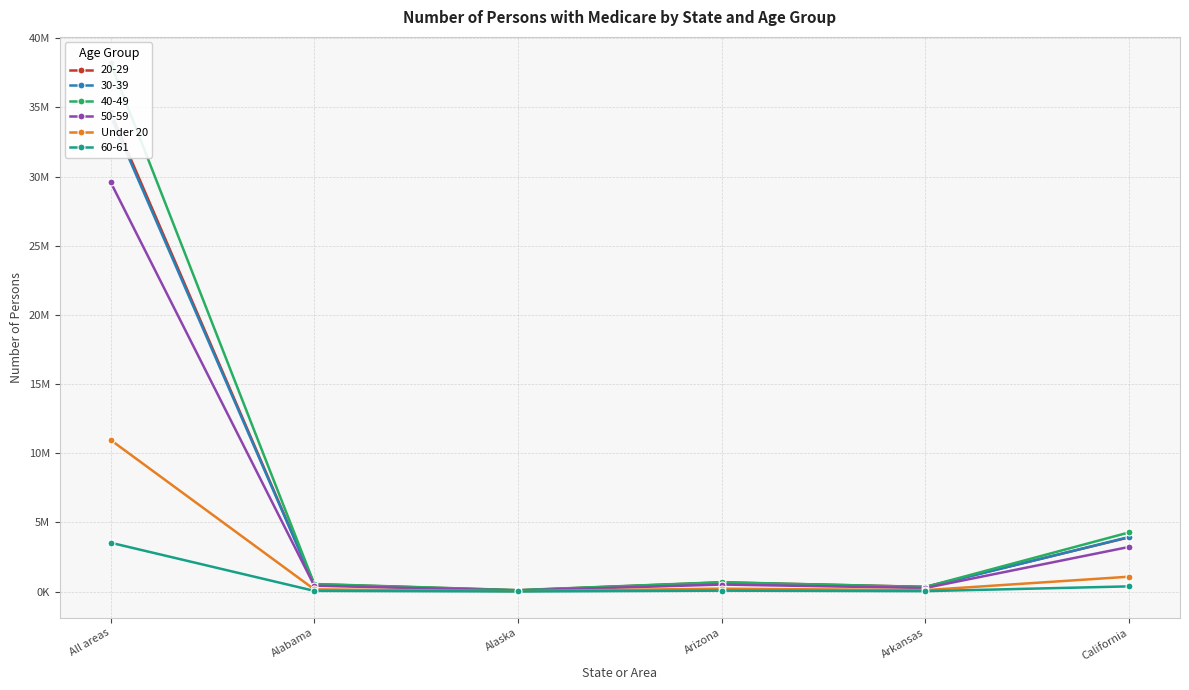

What is the value of the 6th point from the left?

1076185